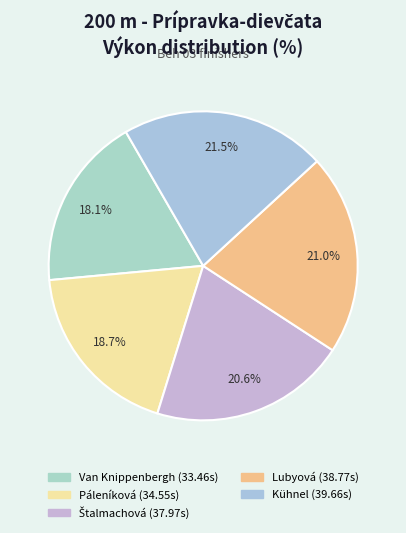

Which slice is the largest?

Kühnel Amélia